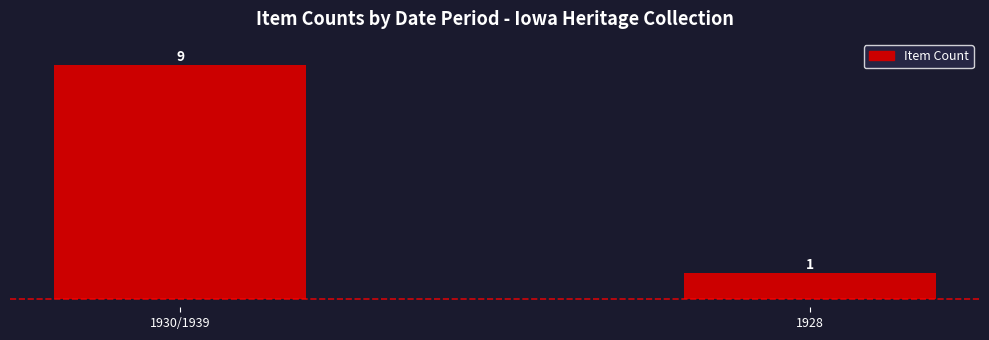

What is the value of the 2nd bar from the left?

1